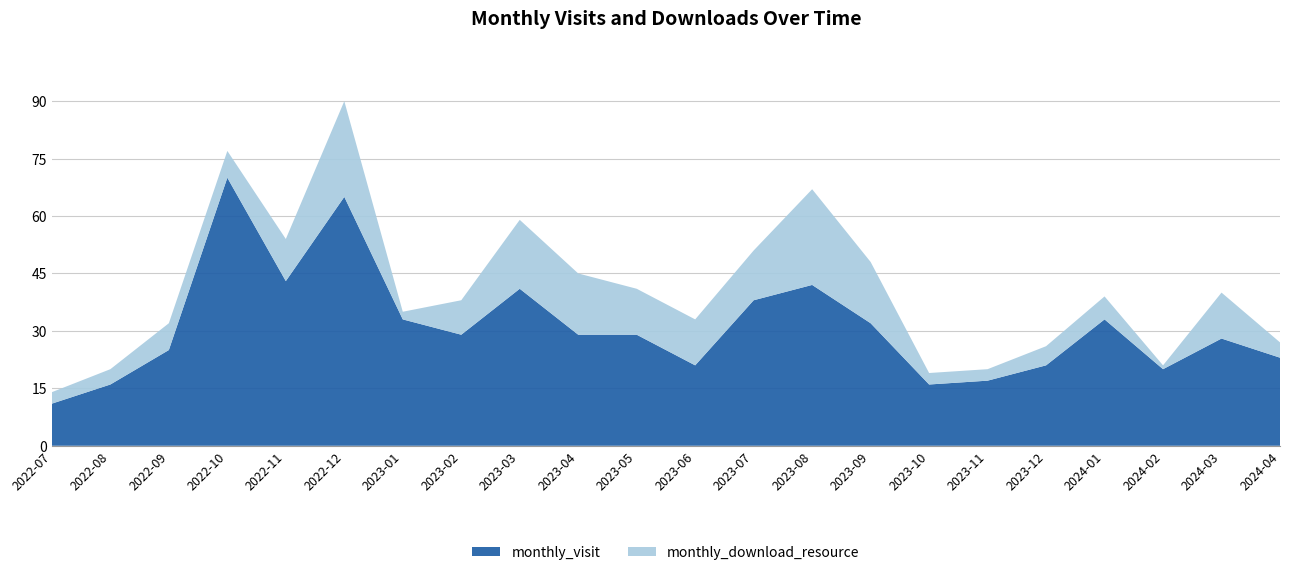

Reading left to right, extract all data points from this chart.

monthly_visit: 2022-07=11	2022-08=16	2022-09=25	2022-10=70	2022-11=43	2022-12=65	2023-01=33	2023-02=29	2023-03=41	2023-04=29	2023-05=29	2023-06=21	2023-07=38	2023-08=42	2023-09=32	2023-10=16	2023-11=17	2023-12=21	2024-01=33	2024-02=20	2024-03=28	2024-04=23
monthly_download_resource: 2022-07=3	2022-08=4	2022-09=7	2022-10=7	2022-11=11	2022-12=25	2023-01=2	2023-02=9	2023-03=18	2023-04=16	2023-05=12	2023-06=12	2023-07=13	2023-08=25	2023-09=16	2023-10=3	2023-11=3	2023-12=5	2024-01=6	2024-02=1	2024-03=12	2024-04=4